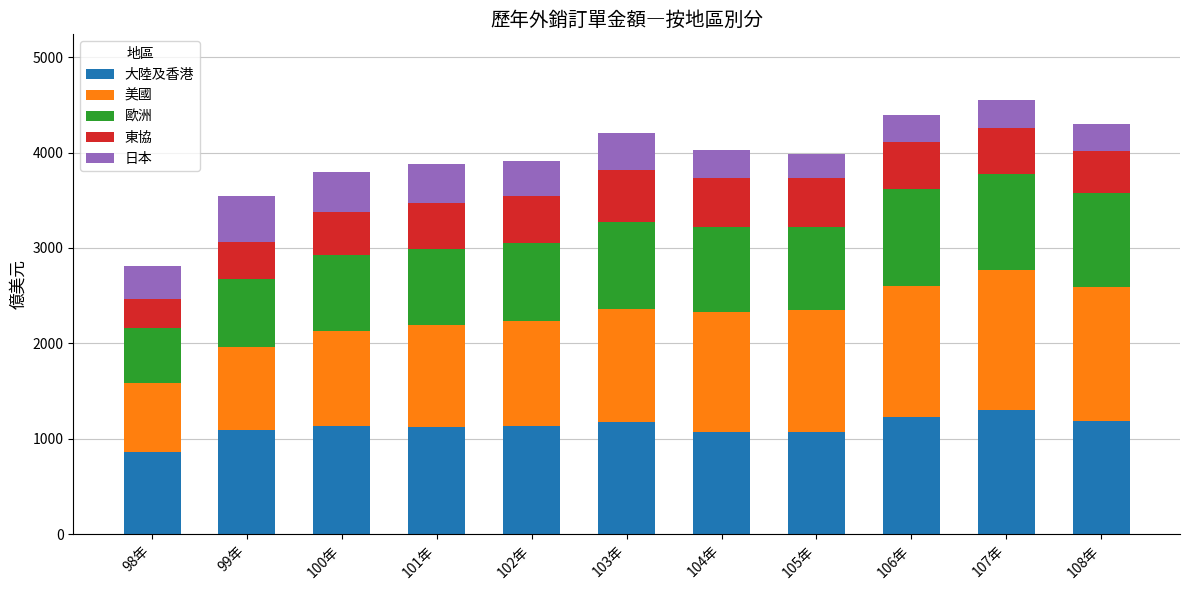

What is the total value across all series at 107年?

4555.3